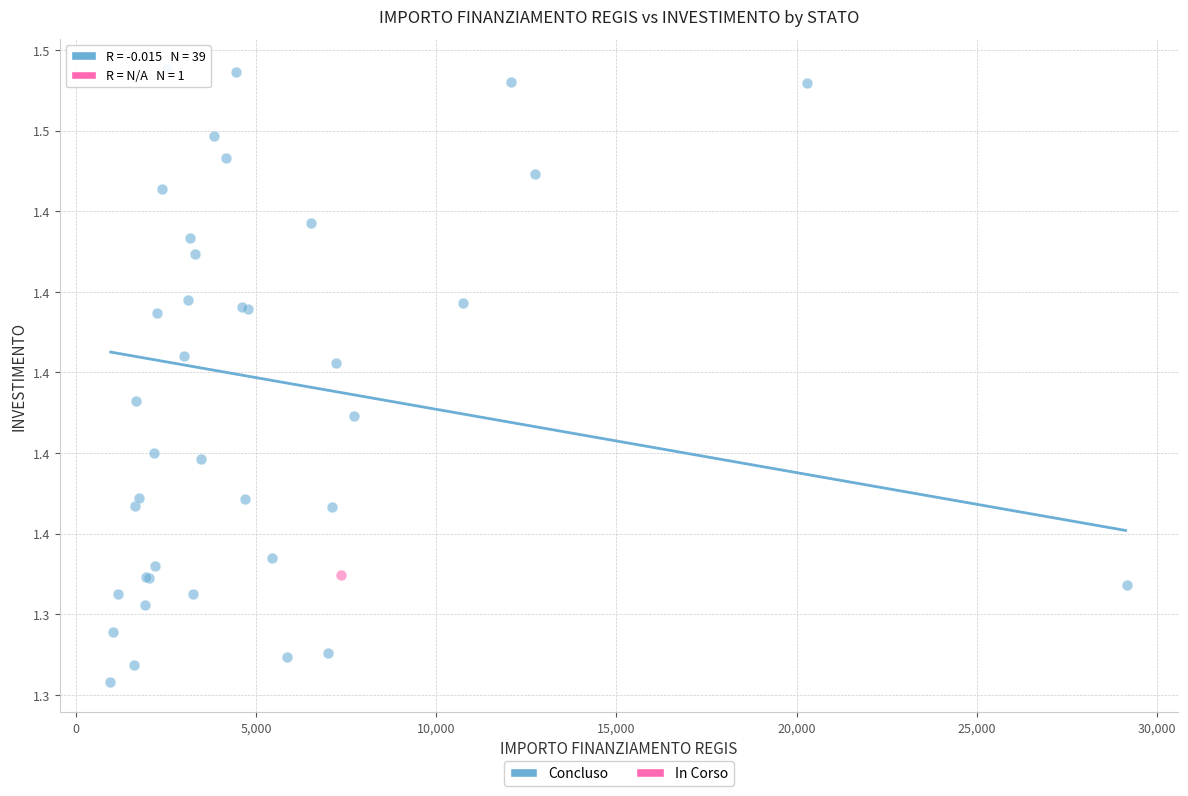

What are all the series names shown in the legend?

Concluso, In Corso